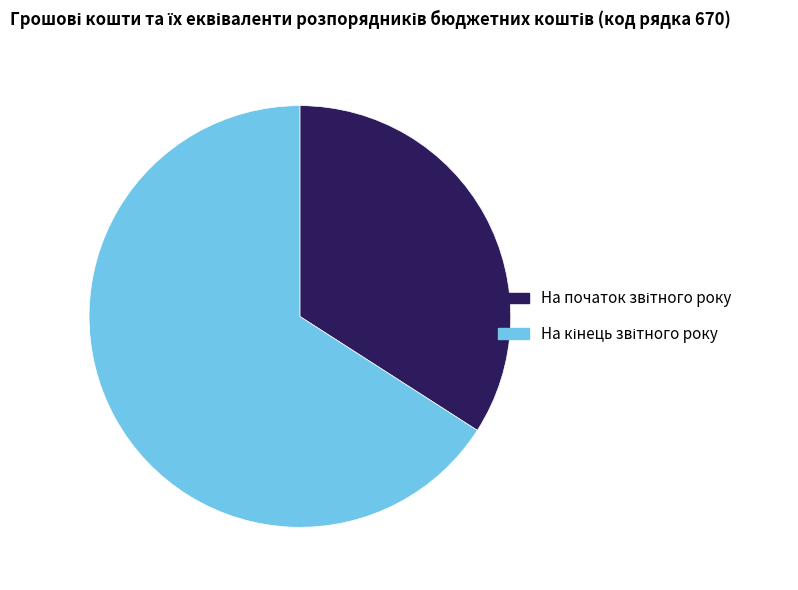

Is there a majority slice in this chart?

Yes